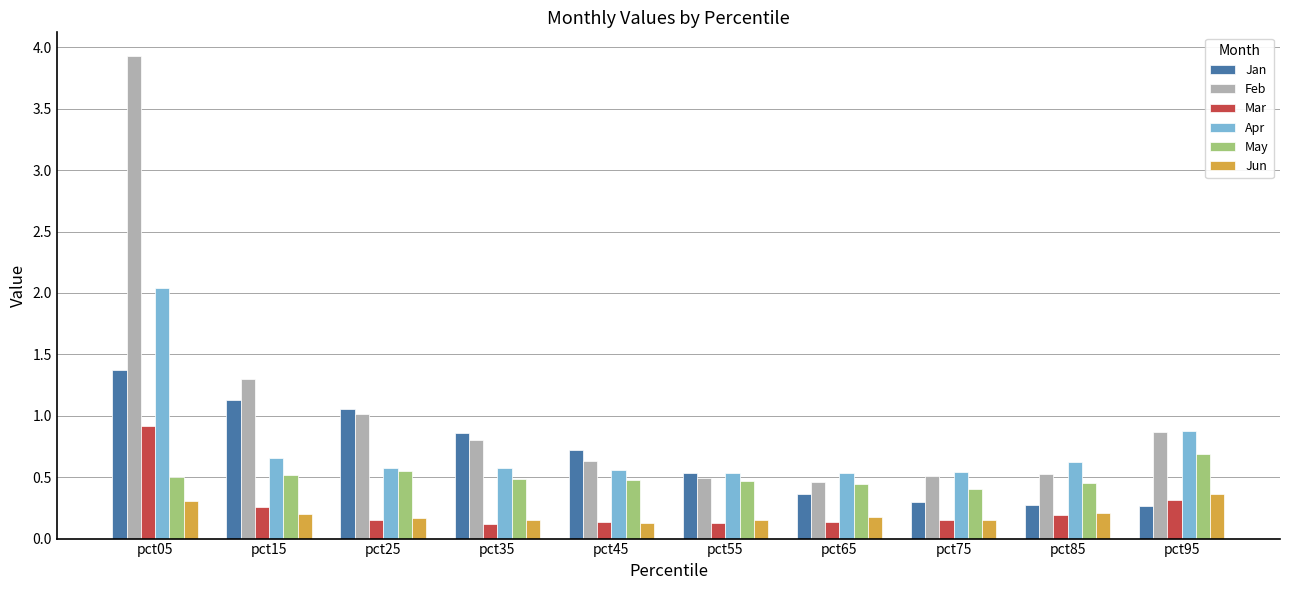

How many bars are there in each group?

6